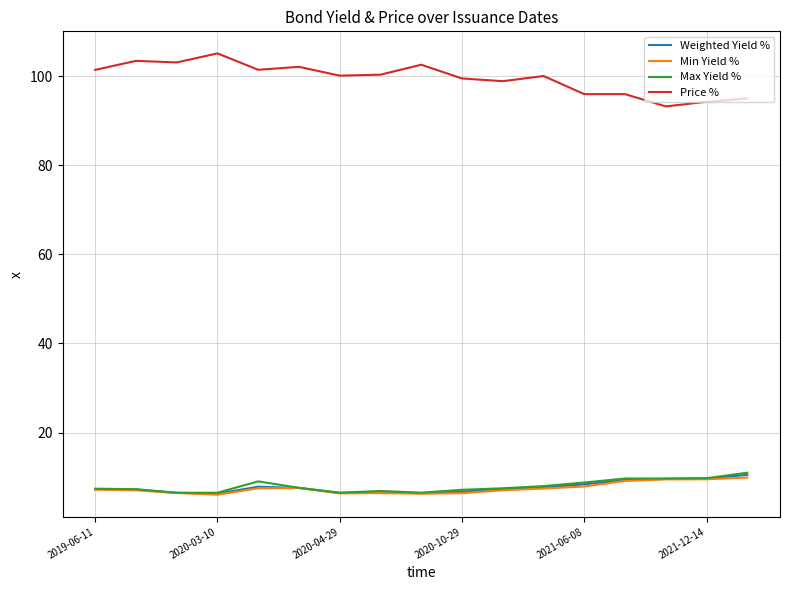

Which series has the largest range (max minus min)?

Price %